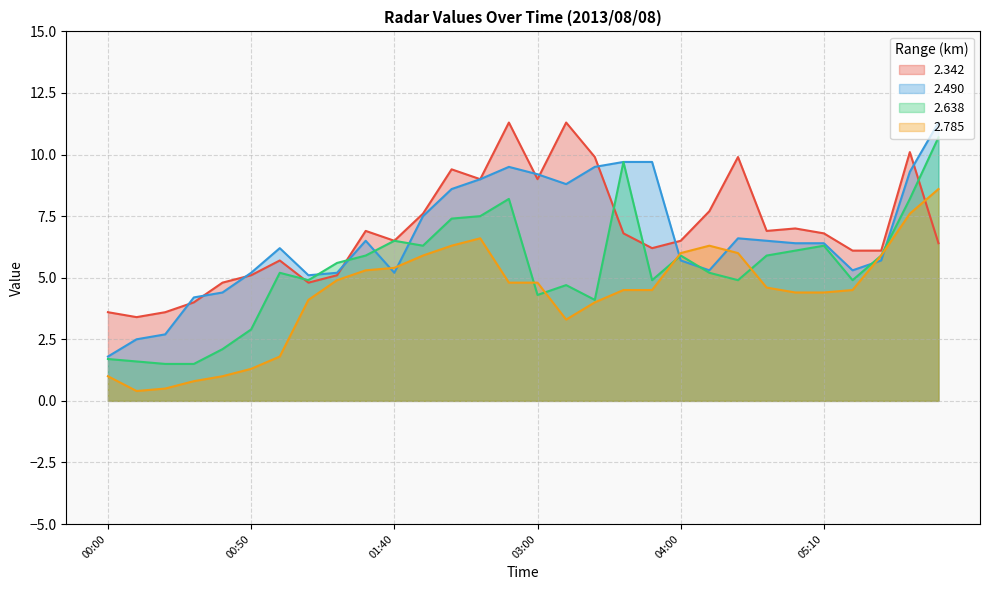

Is the value of 2.342 at 00:30 greater than the value of 2.638 at 00:40?

Yes